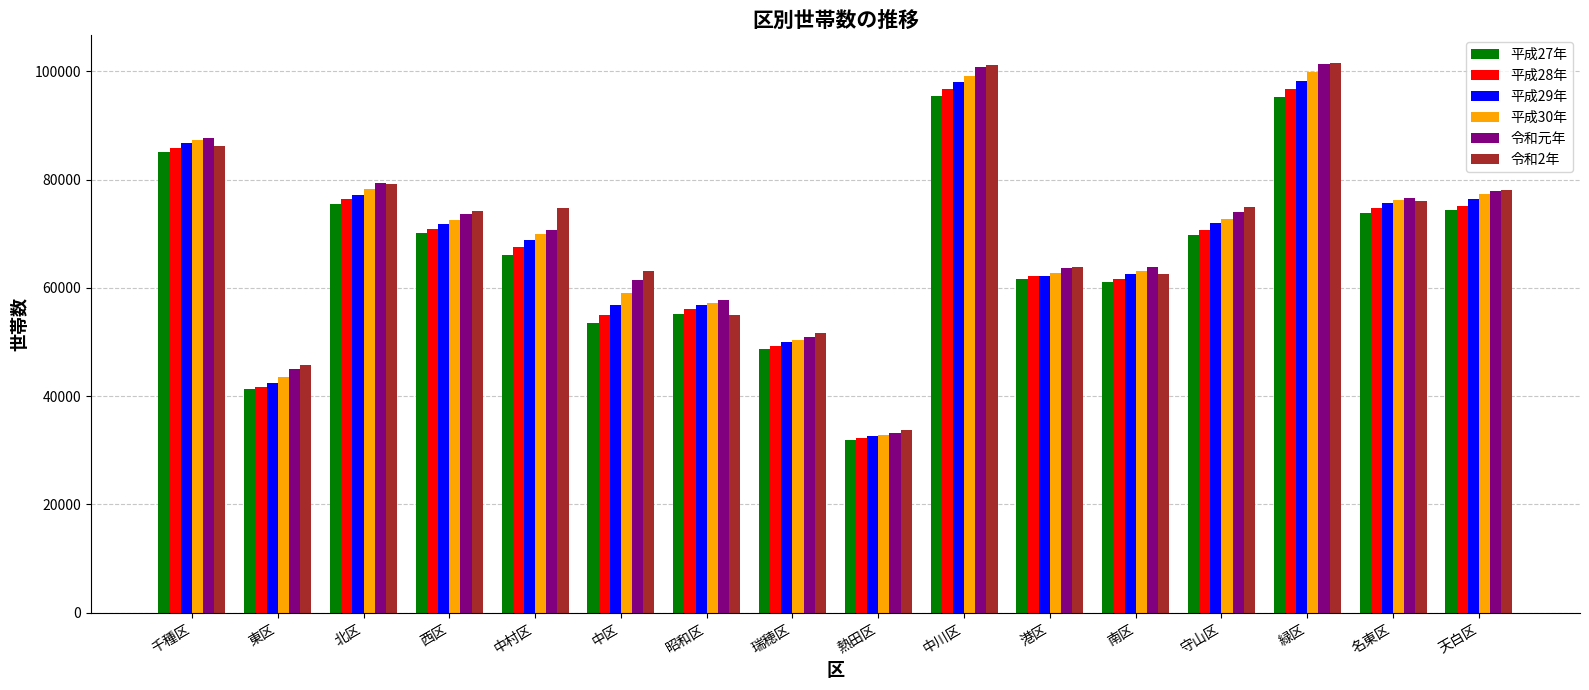

How many bars are there in each group?

6